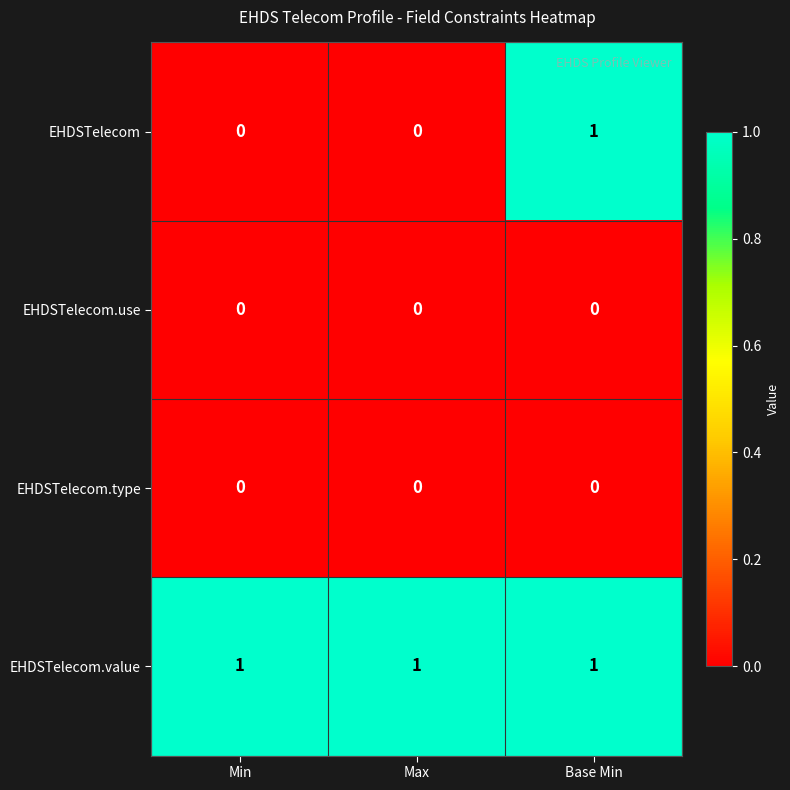

Which series has the widest spread of values?

EHDSTelecom